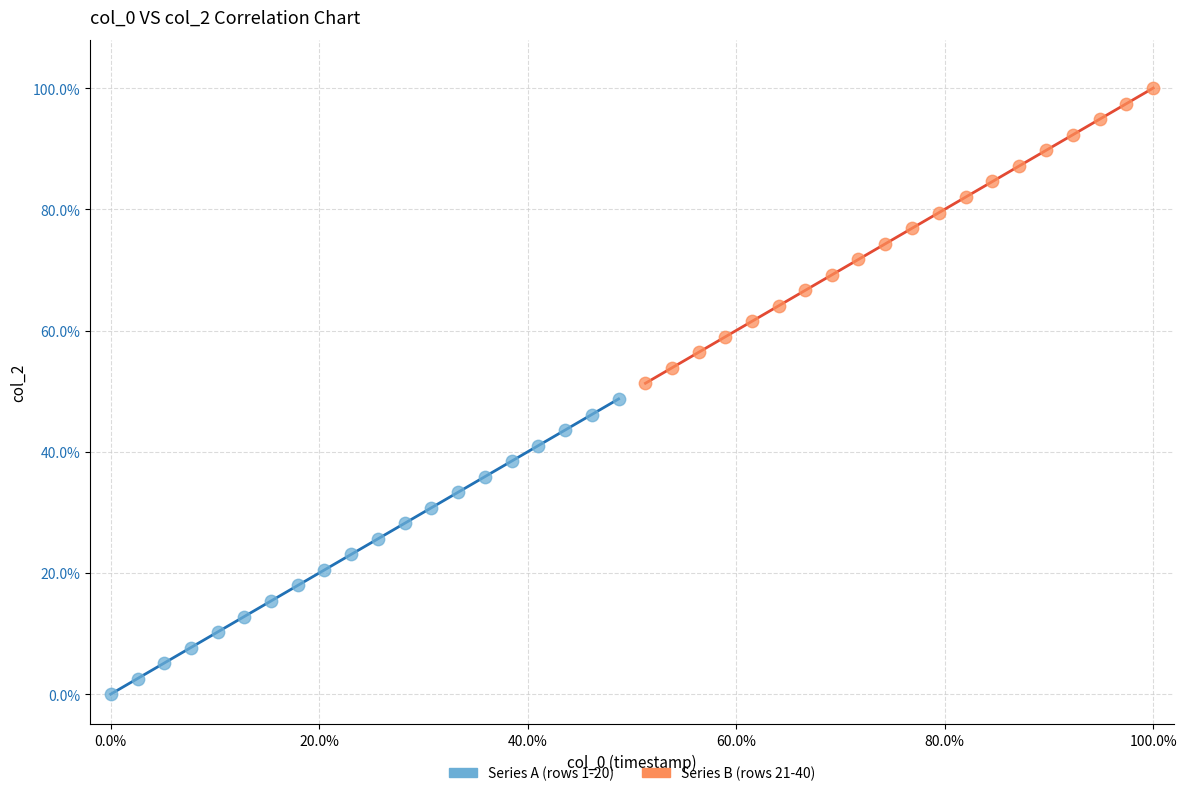

Which series reaches the minimum Y coordinate?

Series A (rows 1-20)